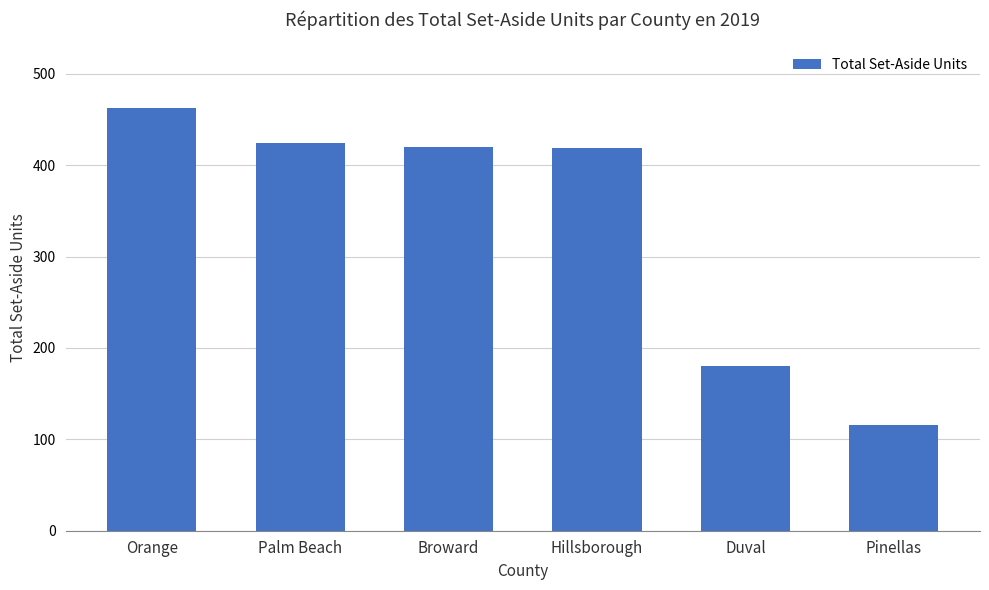

What is the maximum value shown in the chart?

462